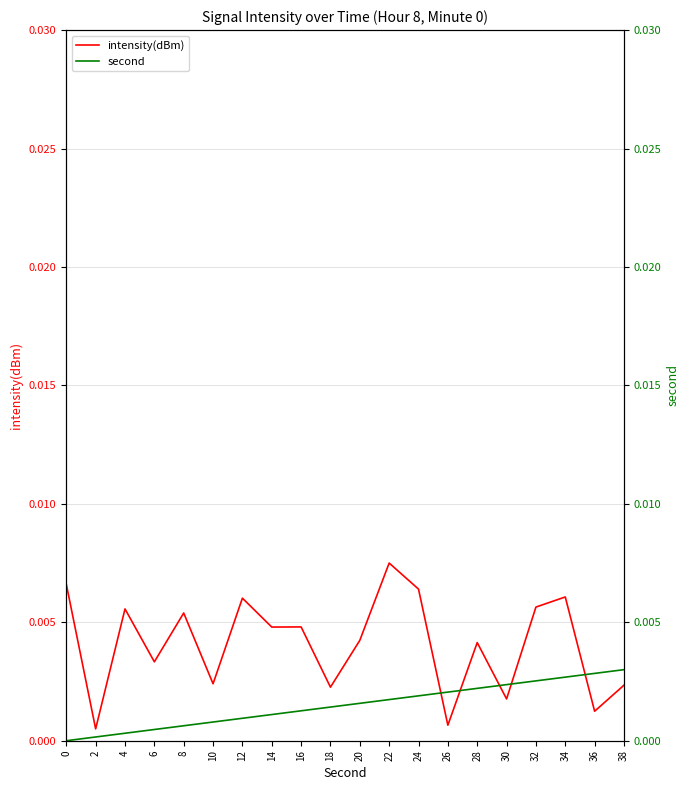

Rank the series by their average value, from lowest to highest.

second, intensity(dBm)